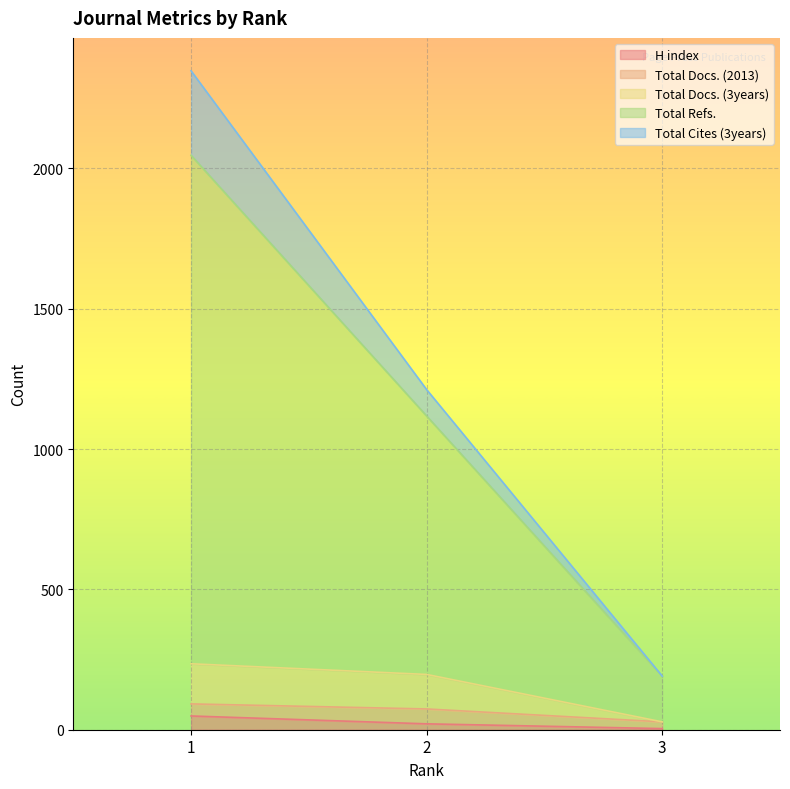

What is the maximum value for H index?

49